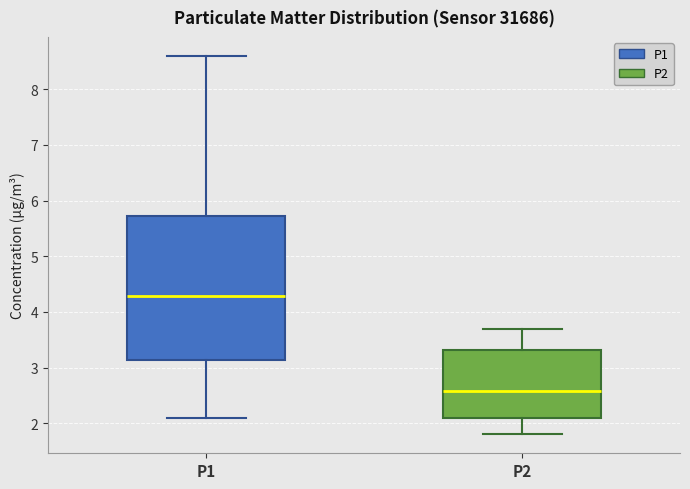

Reading left to right, transcribe this box plot: for each box, give where its median line is, the range the box spans, and where its two whiskers end, as read against the y-axis. The values are not printed on the chart, so give them approximately, as read against the axis.

P1: median 4.3, box 3.1 to 5.7, whiskers 2.1 to 8.6
P2: median 2.6, box 2.1 to 3.3, whiskers 1.8 to 3.7